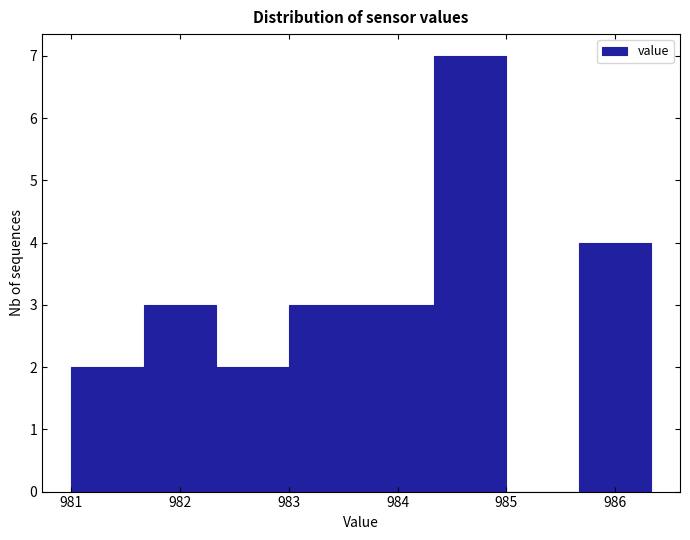

How tall is the bar that spans 984.3 to 985.0 on the x-axis? Neither the bar edges nor the heights are printed on the chart, so give them approximately, as read against the axes.

7